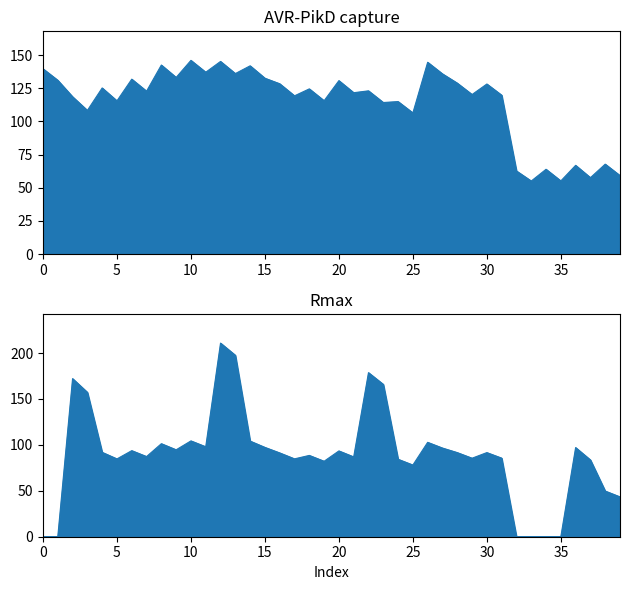

True or false: AVR-PikD capture has a value of 87.9 at 20.

False